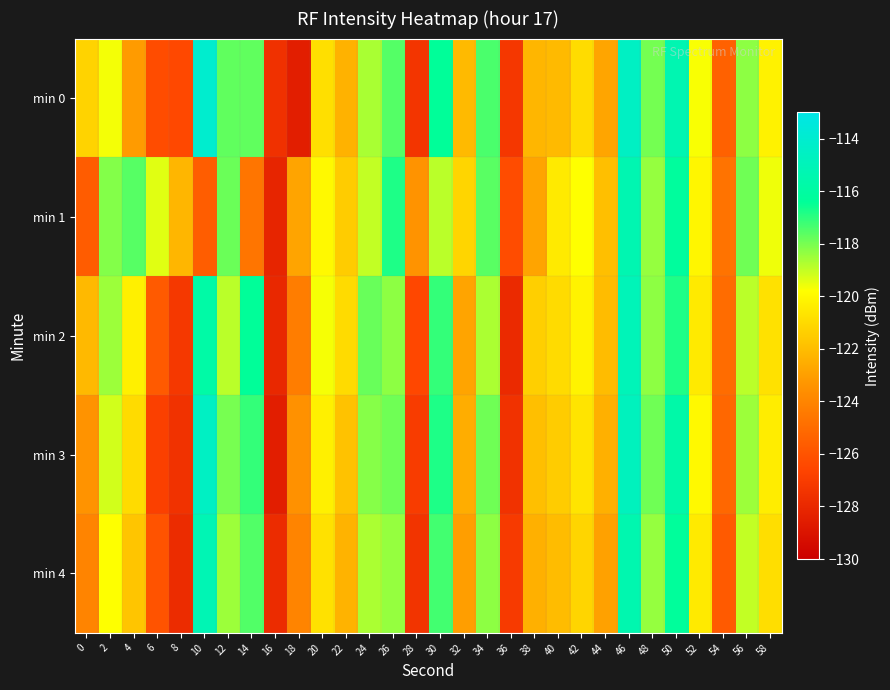

Which series has the widest spread of values?

min 0